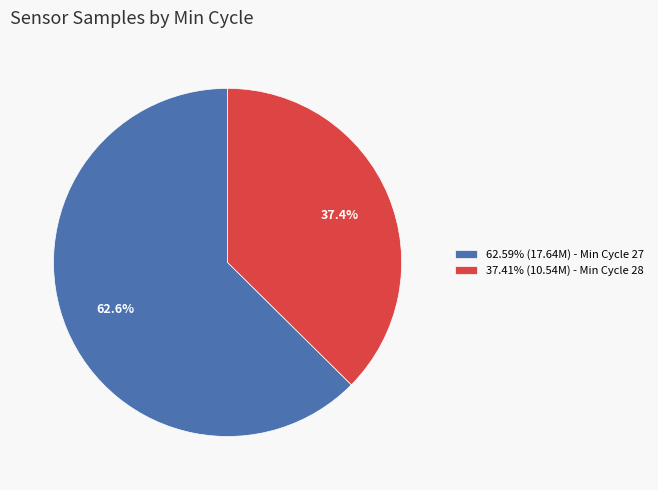

Is there a majority slice in this chart?

Yes